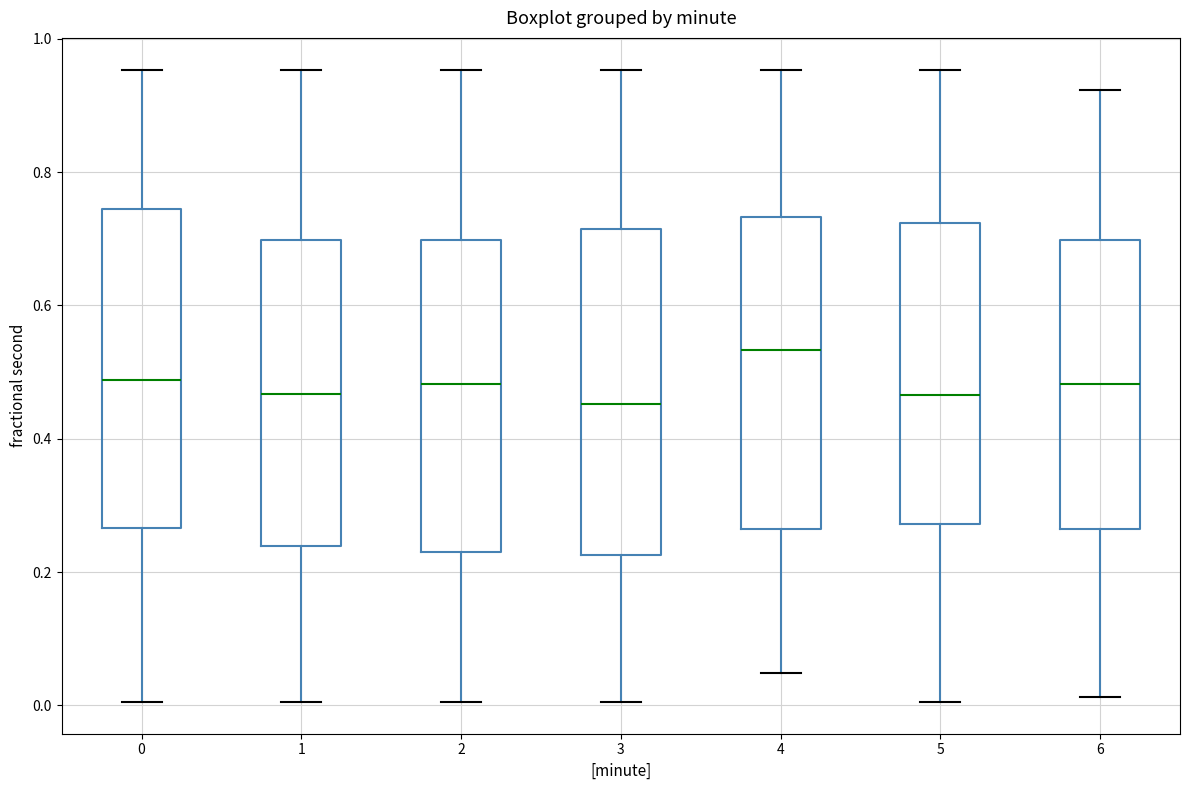

Where does the upper whisker of the box at x = 6 end on the y-axis? The values are not printed on the chart, so give them approximately, as read against the axis.

0.92